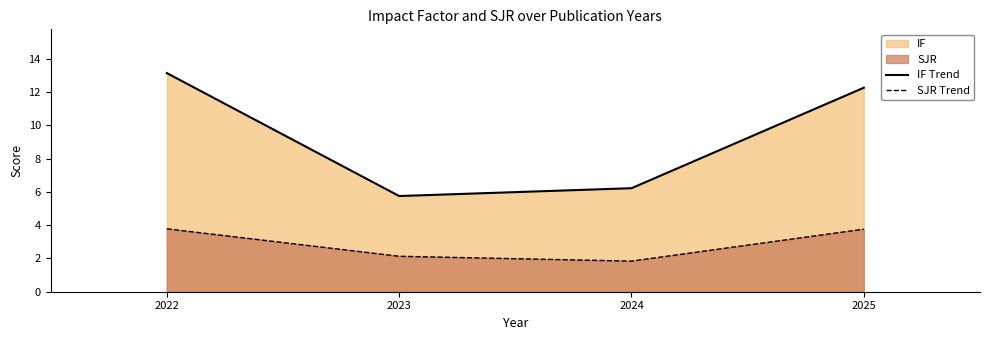

What is the difference between the maximum and minimum values in the SJR Trend series?

1.9